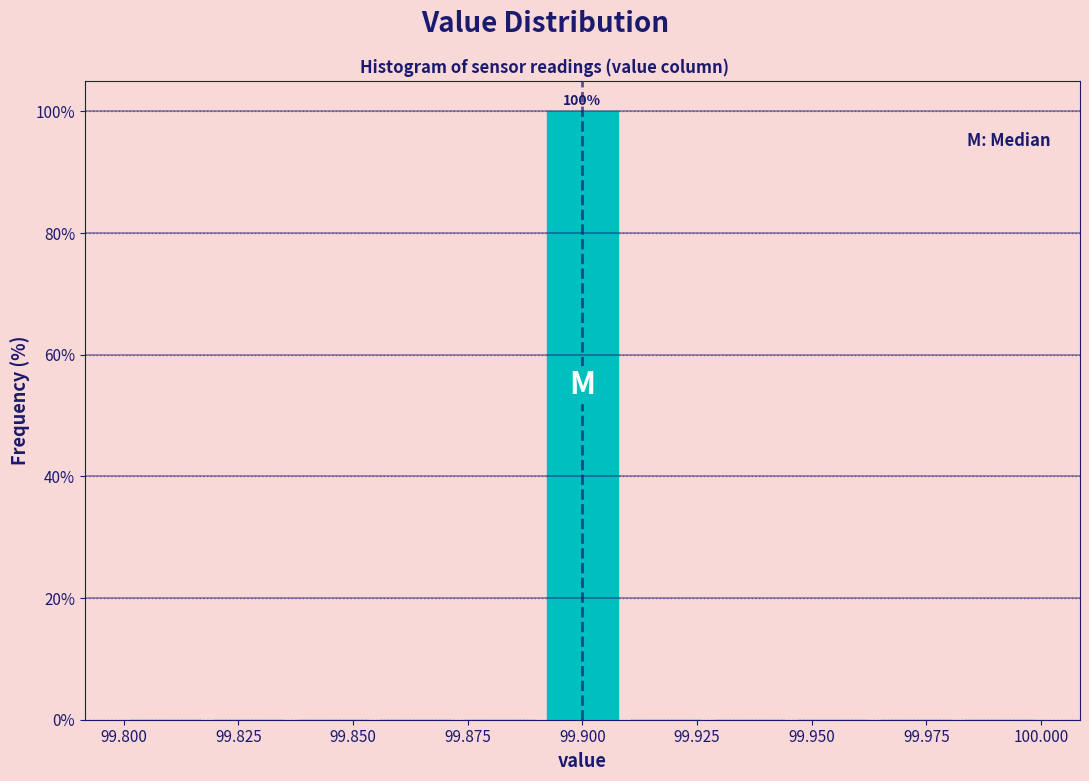

Around what value on the x-axis is the tallest bar? Give the approximate position of its centre, as read against the axis.

99.900